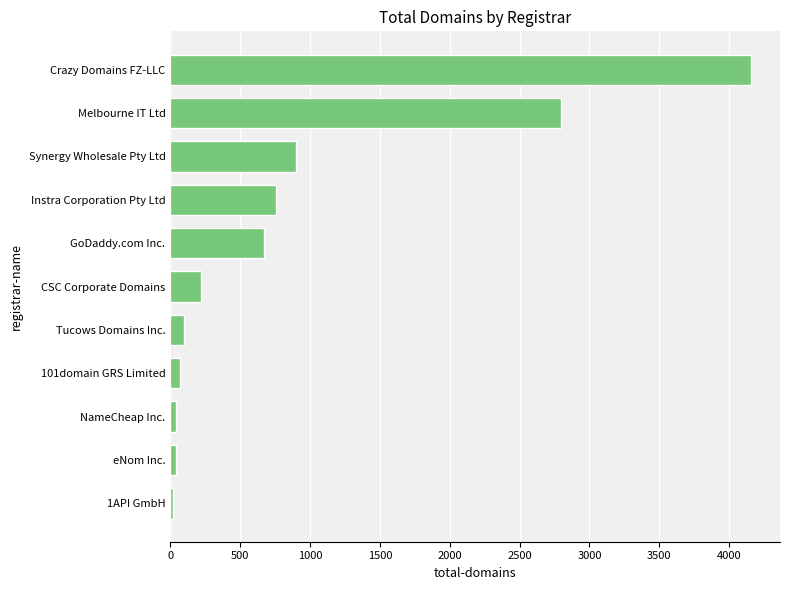

What is the average value?

887